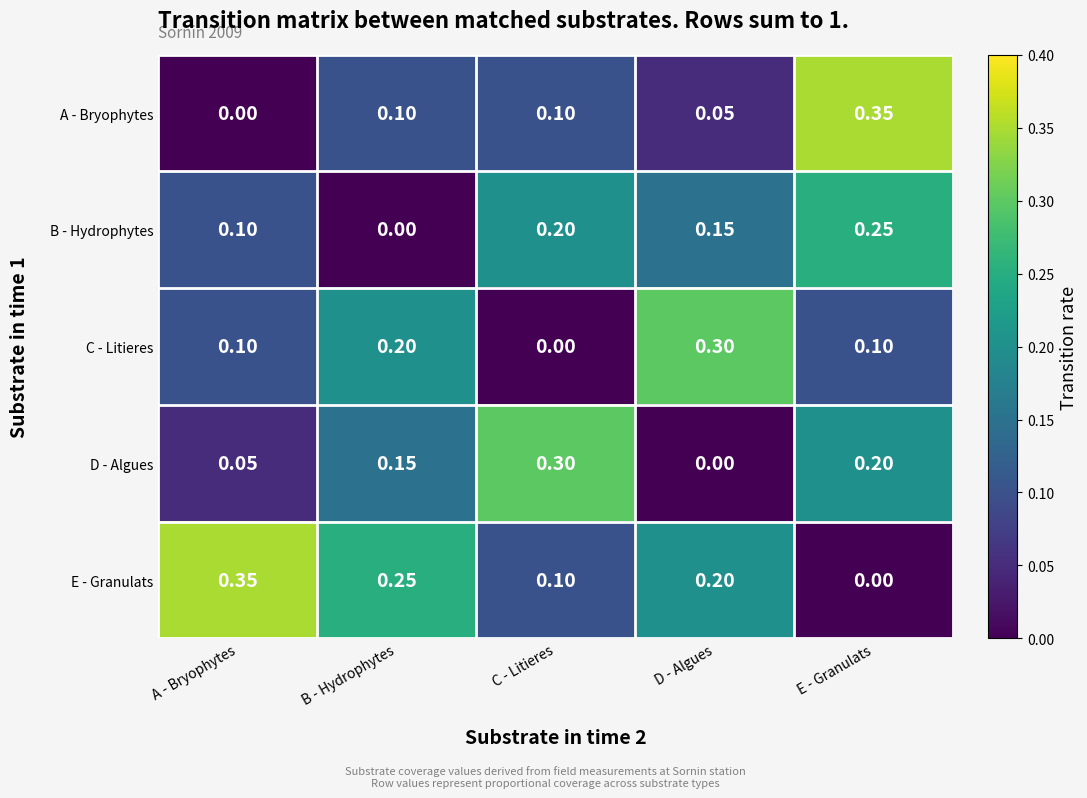

Which category has the lowest value in the D - Algues series?

D - Algues